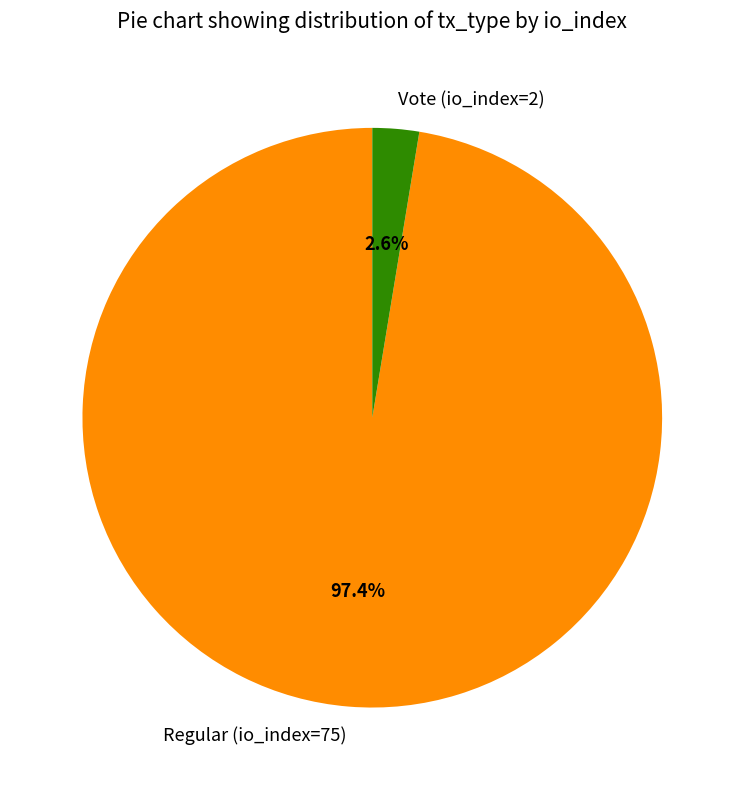

To the nearest percent, what percentage of the pie is Vote (io_index=2)?

3%